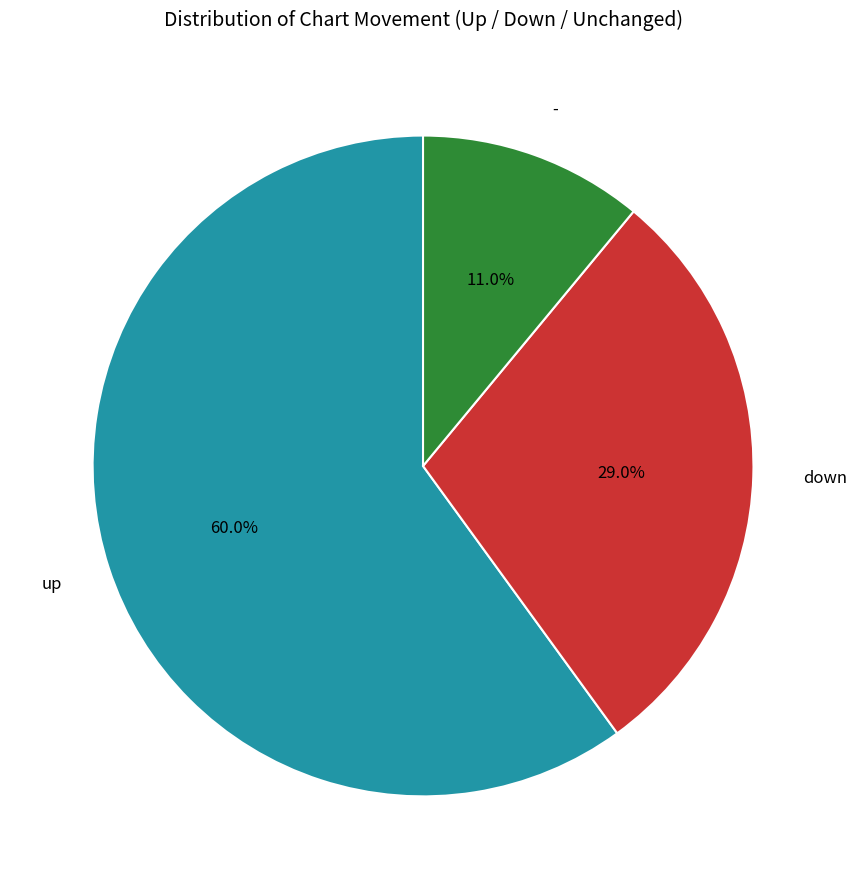

How much of the chart is everything except down?

71.0%